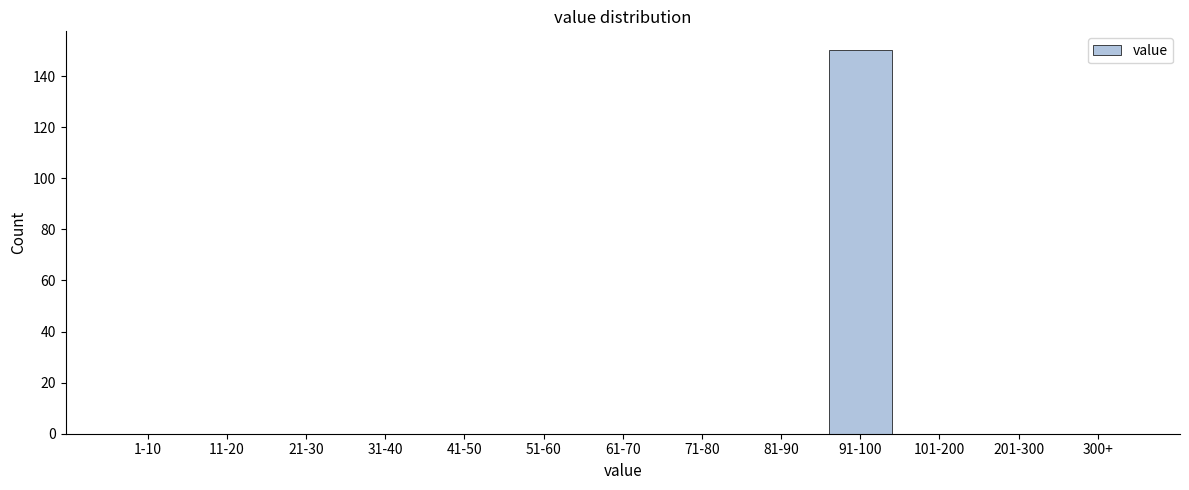

Reading right to left, extract all data points from this chart.

300+=0	201-300=0	101-200=0	91-100=150	81-90=0	71-80=0	61-70=0	51-60=0	41-50=0	31-40=0	21-30=0	11-20=0	1-10=0